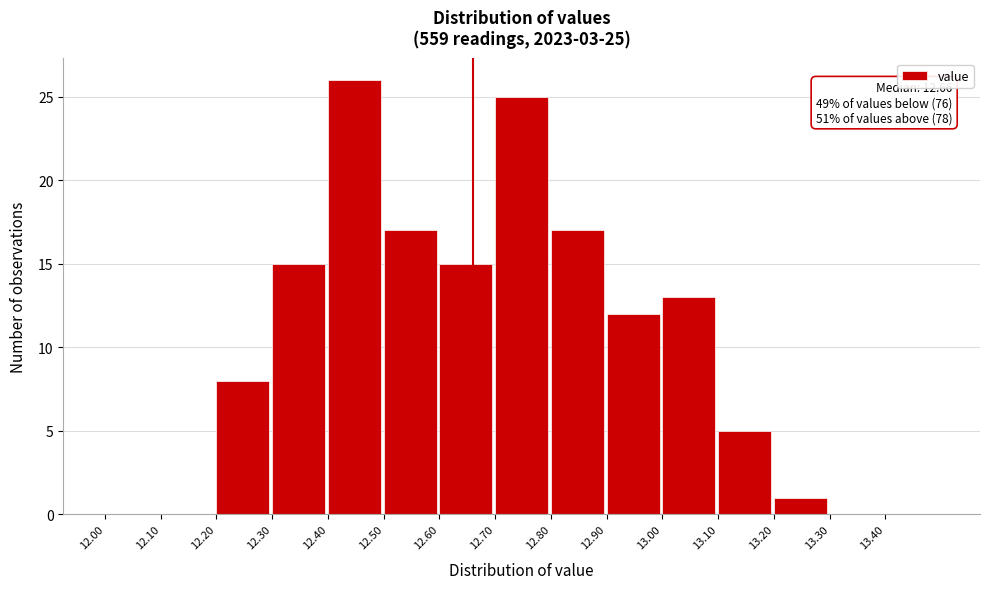

Over which range of the x-axis is the bar tallest?

12.4 to 12.5